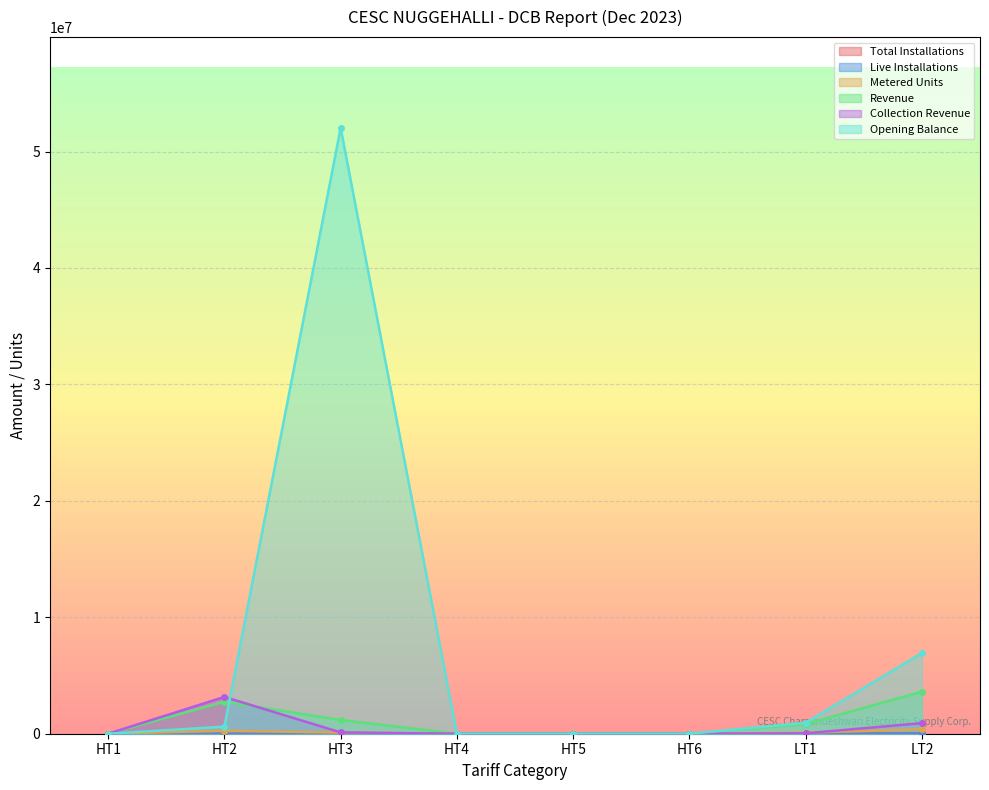

Reading left to right, list all the values displayed in this chart.

Total Installations: HT1=0.0	HT2=9.0	HT3=4.0	HT4=0.0	HT5=0.0	HT6=0.0	LT1=5322.0	LT2=20217.0
Live Installations: HT1=0.0	HT2=9.0	HT3=4.0	HT4=0.0	HT5=0.0	HT6=0.0	LT1=4215.0	LT2=14900.0
Metered Units: HT1=0.0	HT2=254973.0	HT3=94618.0	HT4=0.0	HT5=0.0	HT6=0.0	LT1=83742.0	LT2=387391.0
Revenue: HT1=0.0	HT2=2744925.6	HT3=1174950.4	HT4=0.0	HT5=0.0	HT6=0.0	LT1=821459.7	LT2=3610789.4
Collection Revenue: HT1=0.0	HT2=3160188.3	HT3=113741.3	HT4=0.0	HT5=0.0	HT6=0.0	LT1=34830.6	LT2=908670.4
Opening Balance: HT1=0.0	HT2=606786.3	HT3=52020931.0	HT4=0.0	HT5=0.0	HT6=0.0	LT1=945076.6	LT2=6920747.4